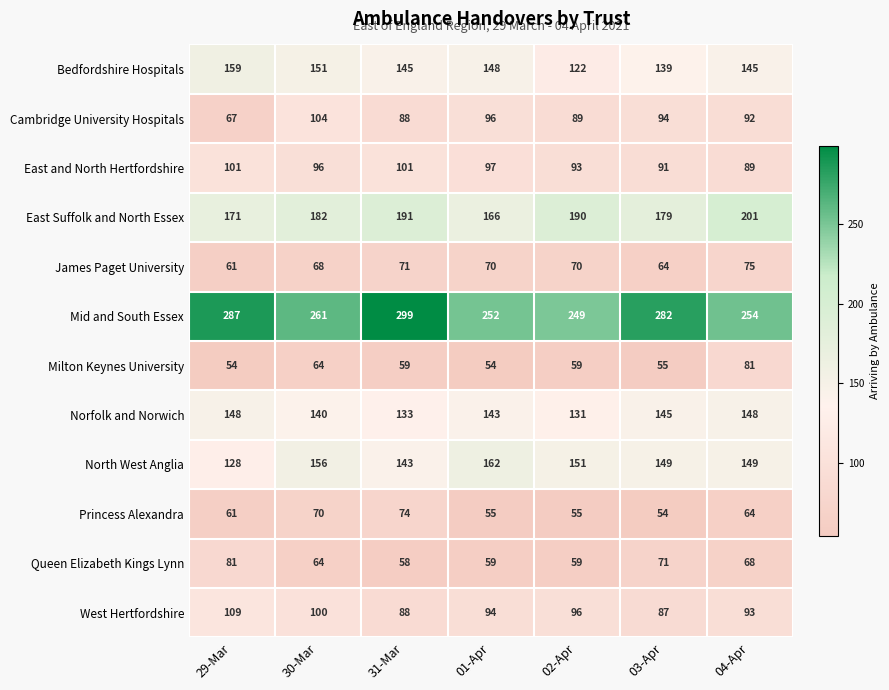

What is the difference between the highest and lowest values at 30-Mar?

197